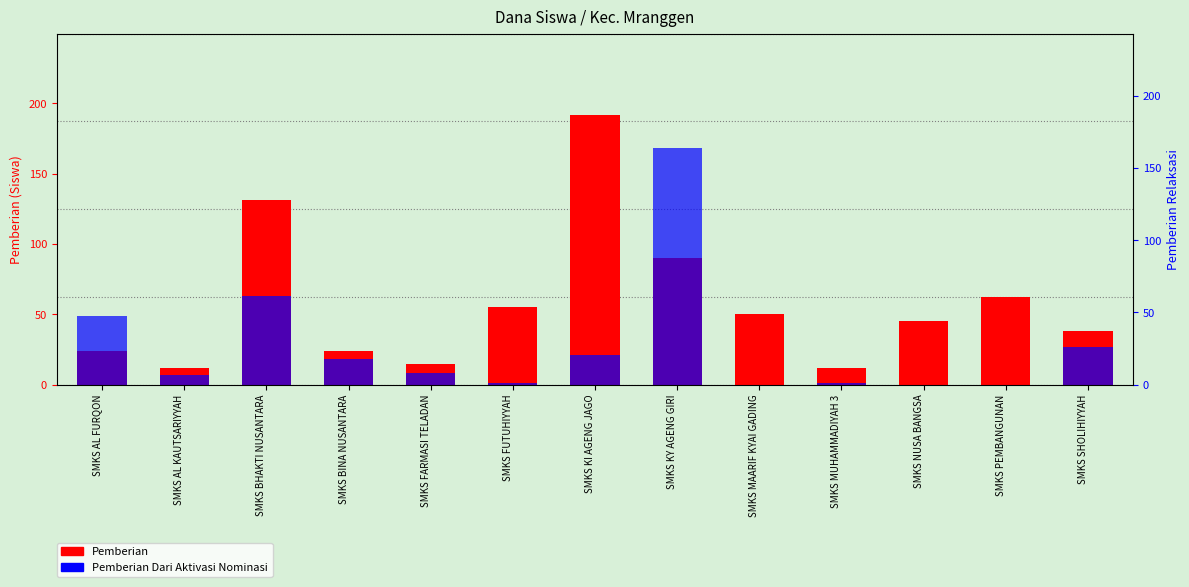

Reading left to right, what are all the values shown in this chart?

Pemberian: 24	12	131	24	15	55	192	90	50	12	45	62	38
Pemberian Dari Aktivasi Nominasi: 49	7	63	18	8	1	21	168	0	1	0	0	27